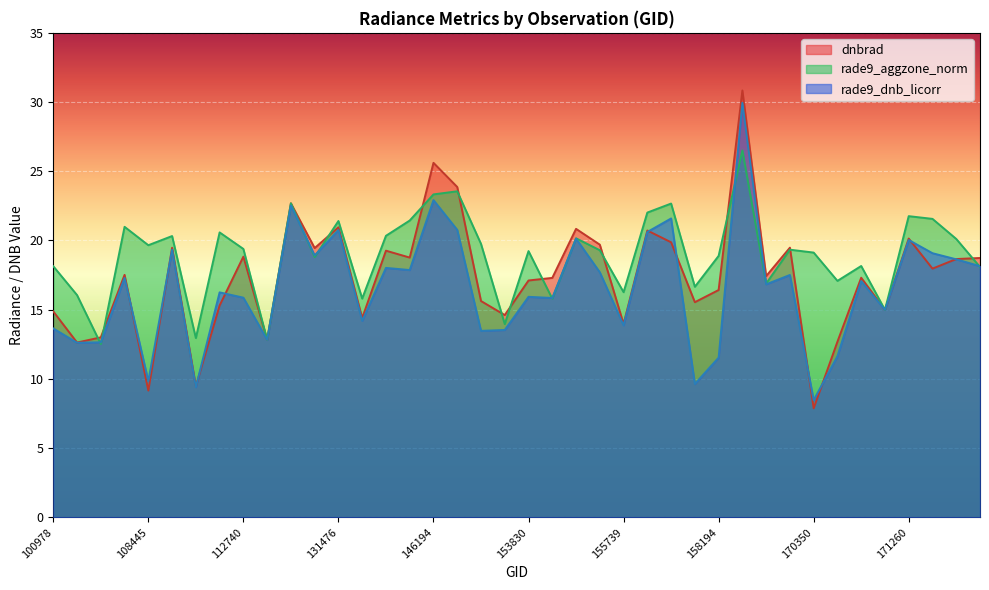

Is the value of dnbrad at 109136 greater than the value of rade9_dnb_licorr at 170716?

Yes